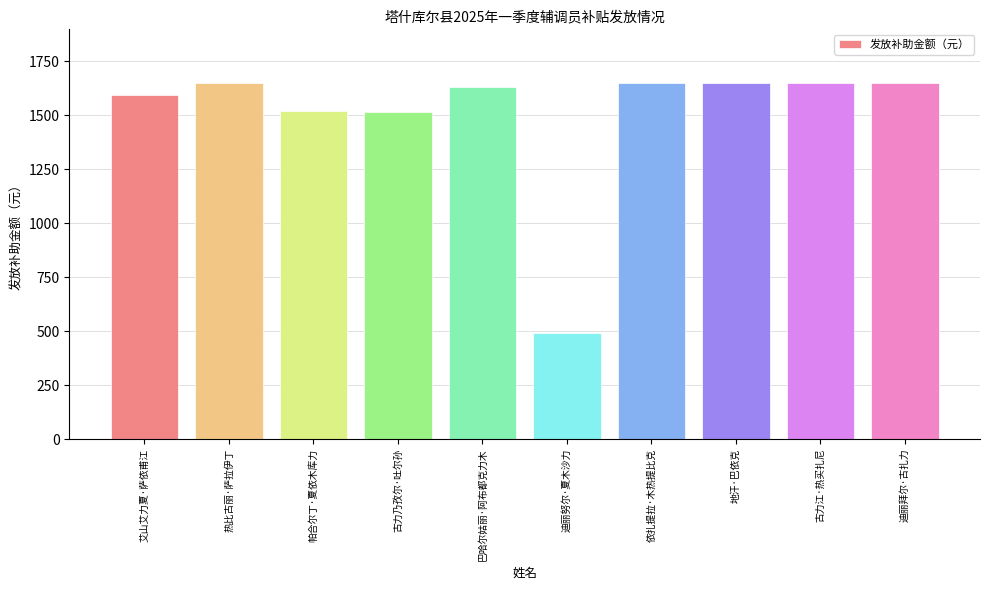

What is the approximate value at 古力江·热买扎尼?

1650